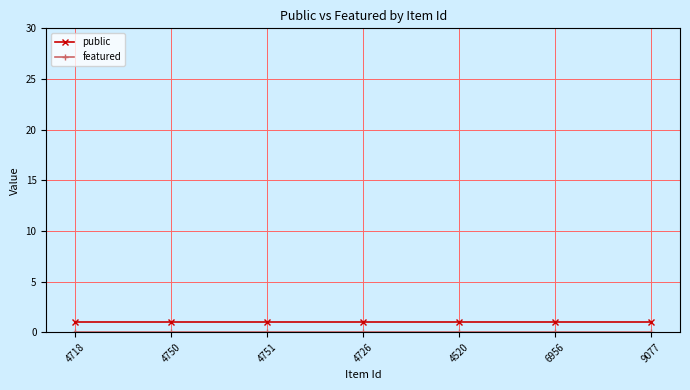

What is the label of the 2nd point from the left?

4750